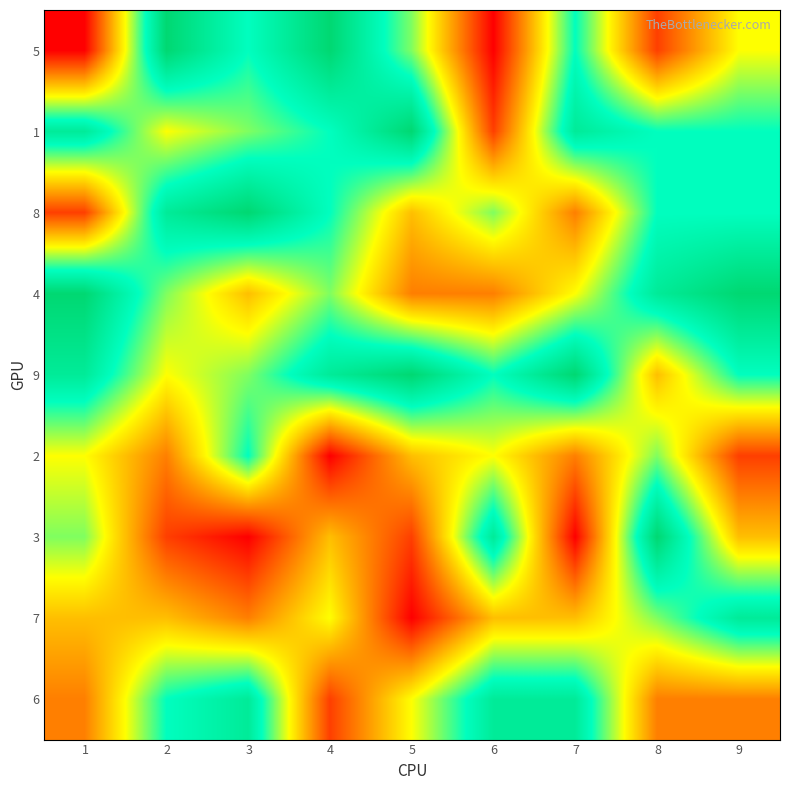

List the series in order of their peak value, lowest first.

2, 7, 6, 5, 1, 8, 4, 9, 3